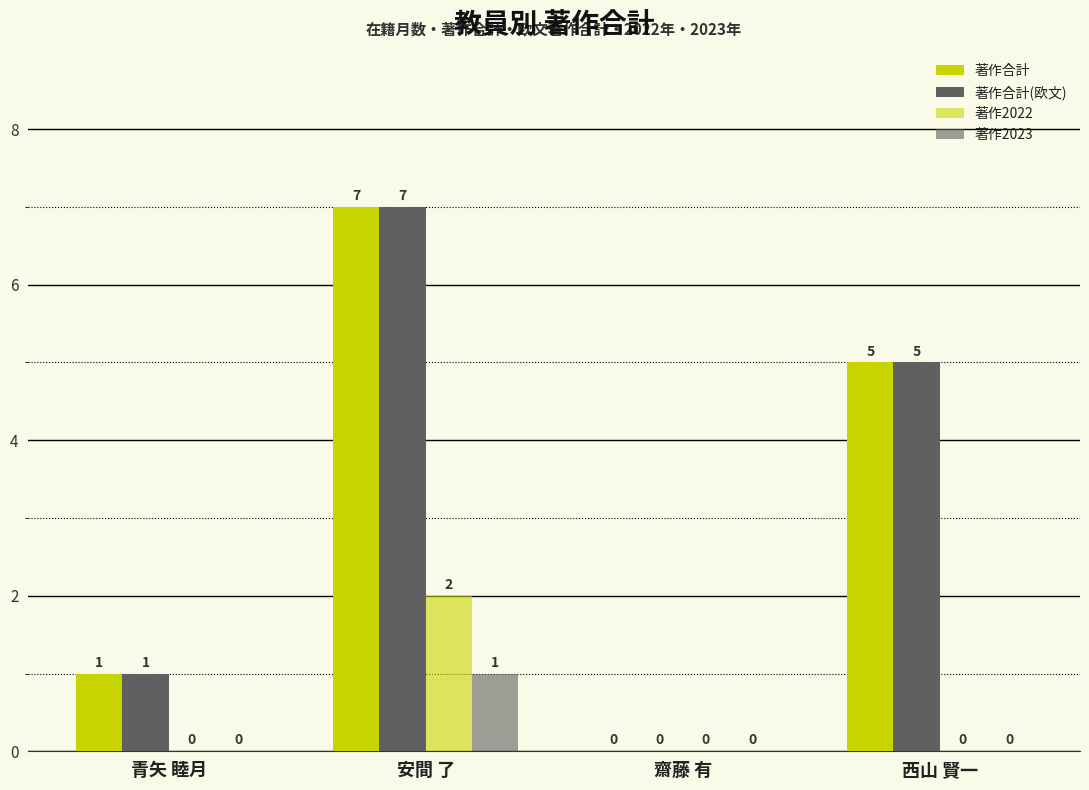

At which category does the chart reach its minimum across all series?

齋藤 有